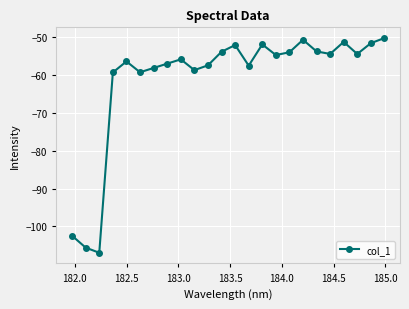

What is the value of the 15th point from the left?

-51.9